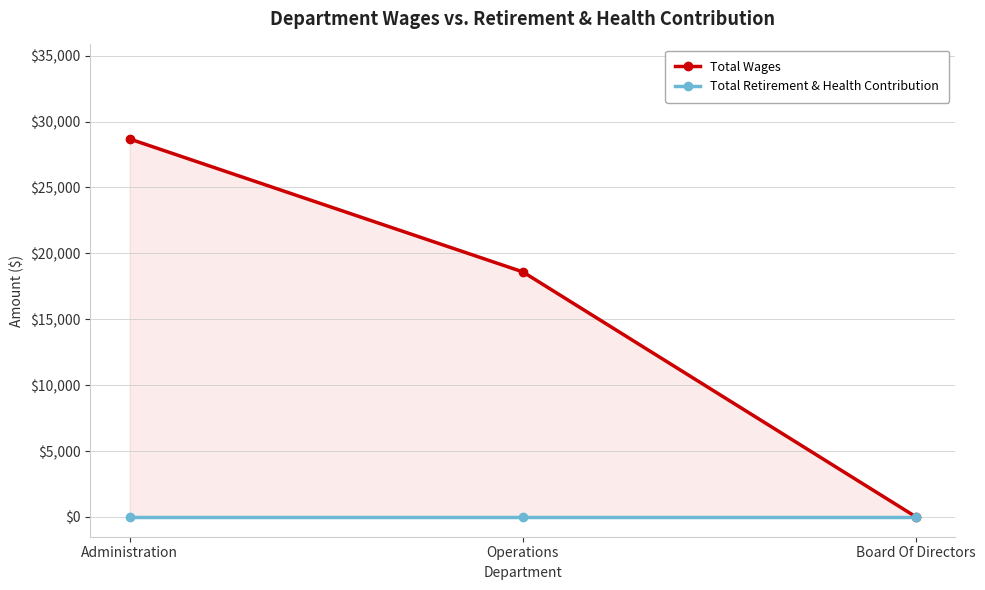

What is the value of the Total Wages point at the 1st from the left?

28682